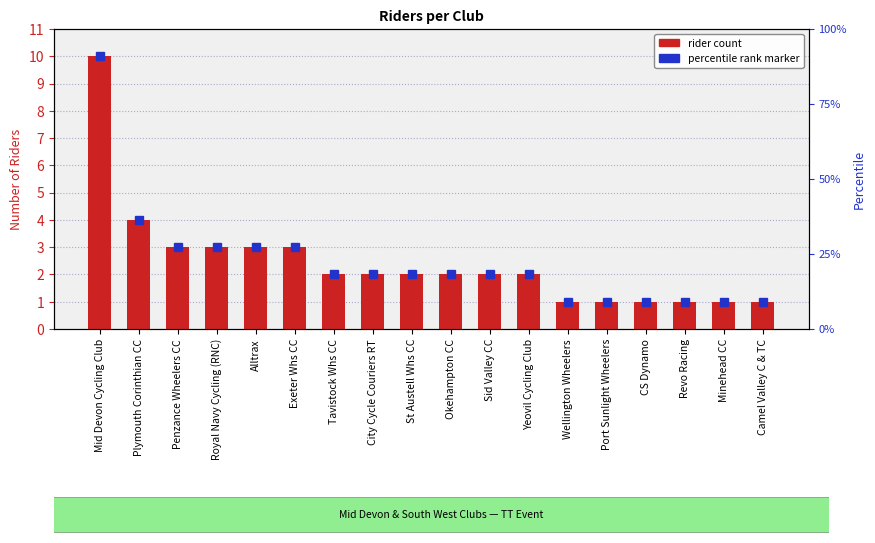

Reading left to right, transcribe all the data shown in this chart.

10	4	3	3	3	3	2	2	2	2	2	2	1	1	1	1	1	1